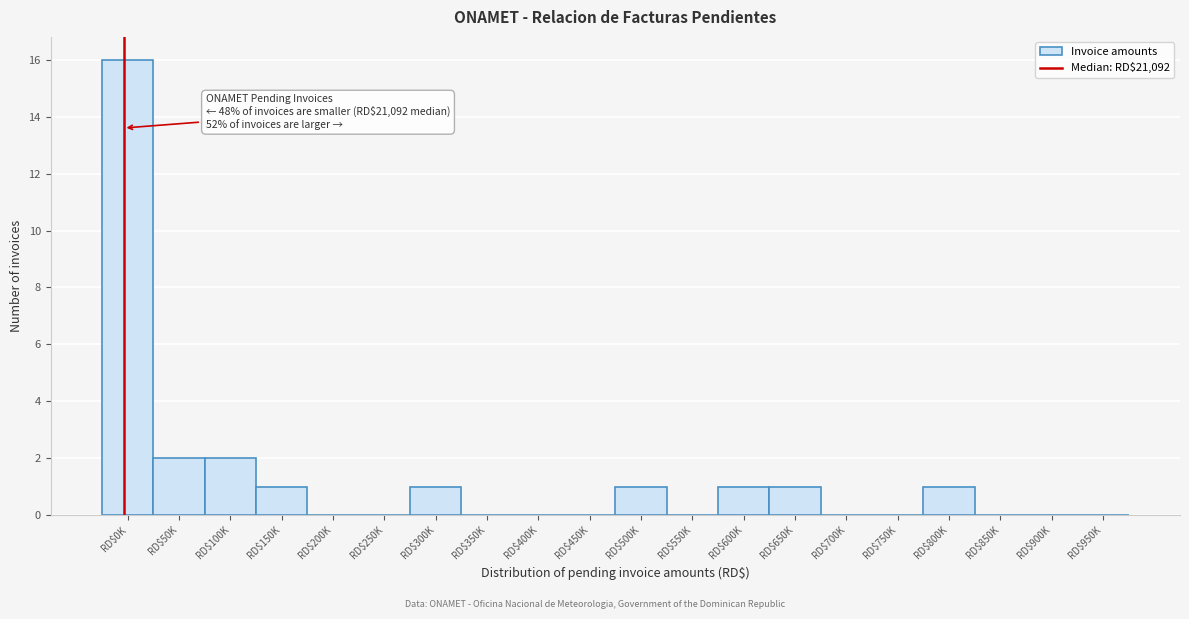

True or false: the data shows 1 at RD$800K.

True